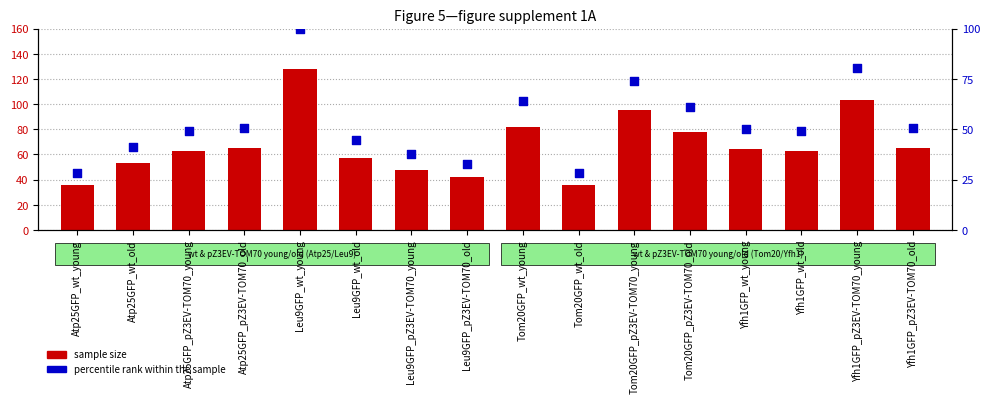

Is the value of sample size at Leu9GFP_pZ3EV-TOM70_young greater than the value of percentile rank within the sample at Tom20GFP_pZ3EV-TOM70_old?

No